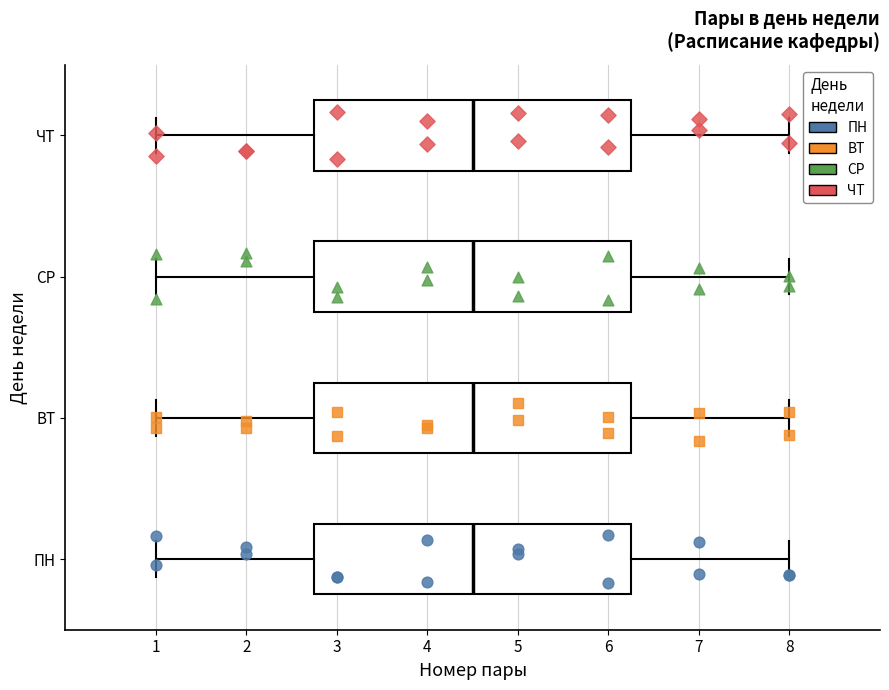

Reading bottom to top, read every box against the x-axis: the position of its median line, the range the box covers, and the ends of its whiskers. The values are not printed on the chart, so give them approximately, as read against the axis.

ПН: median 4.5, box 2.8 to 6.3, whiskers 1.0 to 8.0
ВТ: median 4.5, box 2.8 to 6.3, whiskers 1.0 to 8.0
СР: median 4.5, box 2.8 to 6.3, whiskers 1.0 to 8.0
ЧТ: median 4.5, box 2.8 to 6.3, whiskers 1.0 to 8.0